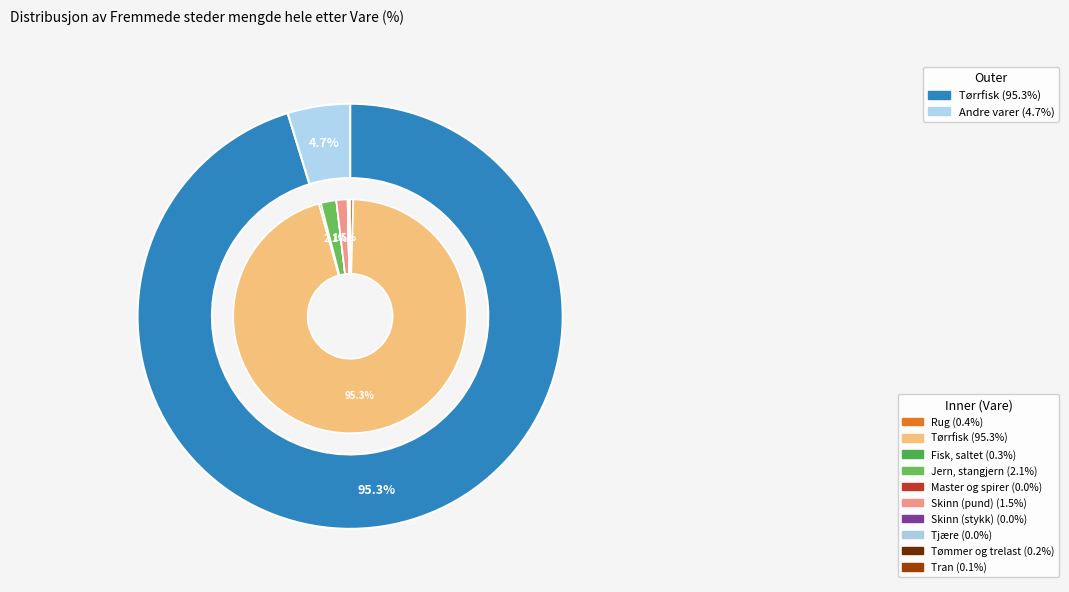

Which slice is the smallest?

Master og spirer